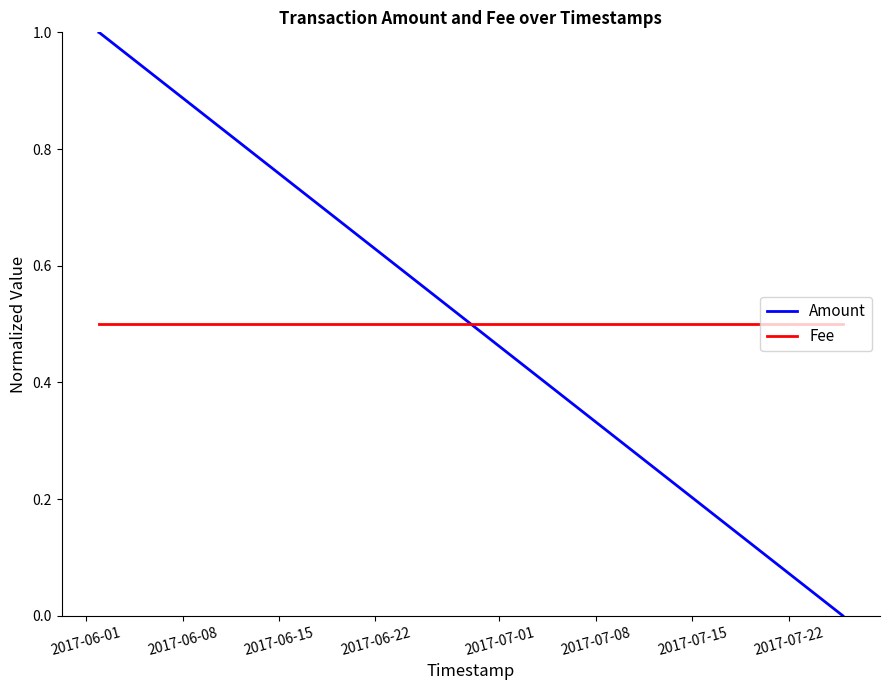

List the series in order of their overall mean, highest first.

Amount, Fee